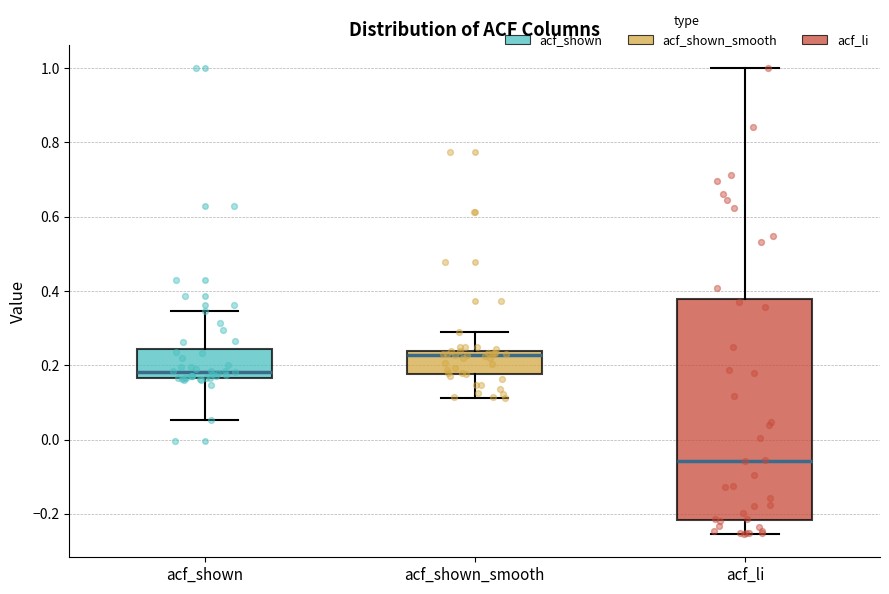

Which box's median line is the lowest?

acf_li